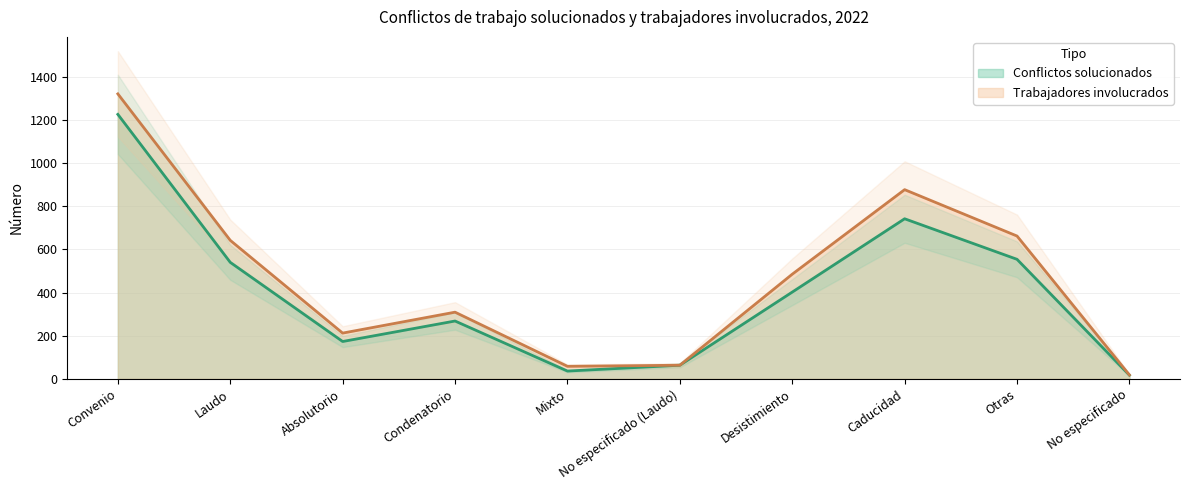

What is the difference between the highest and lowest values at Otras?

108